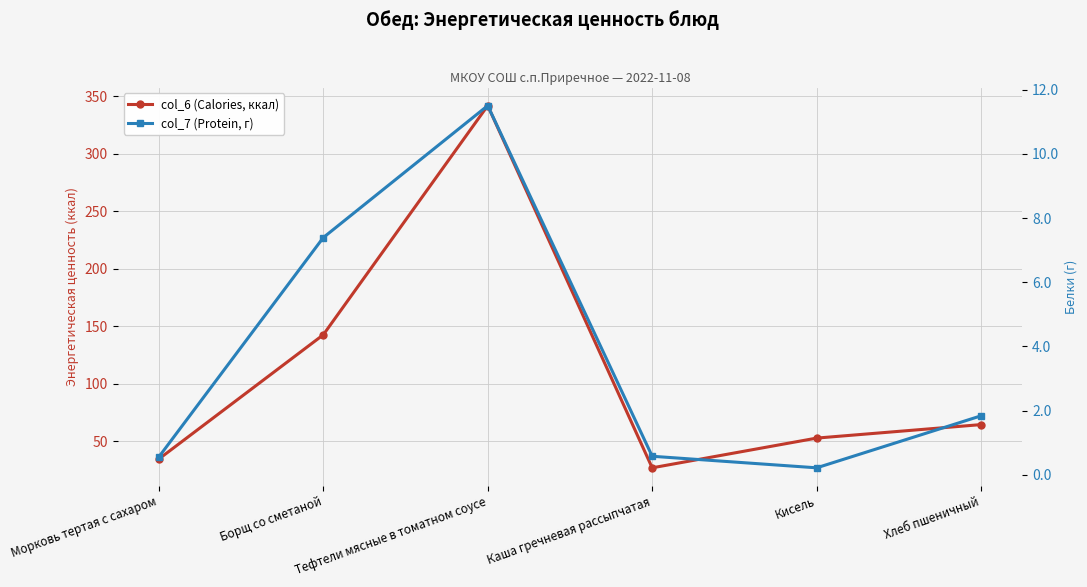

In col_7 (Protein, г), how many points are lower than both neighbors (excluding endpoints)?

1